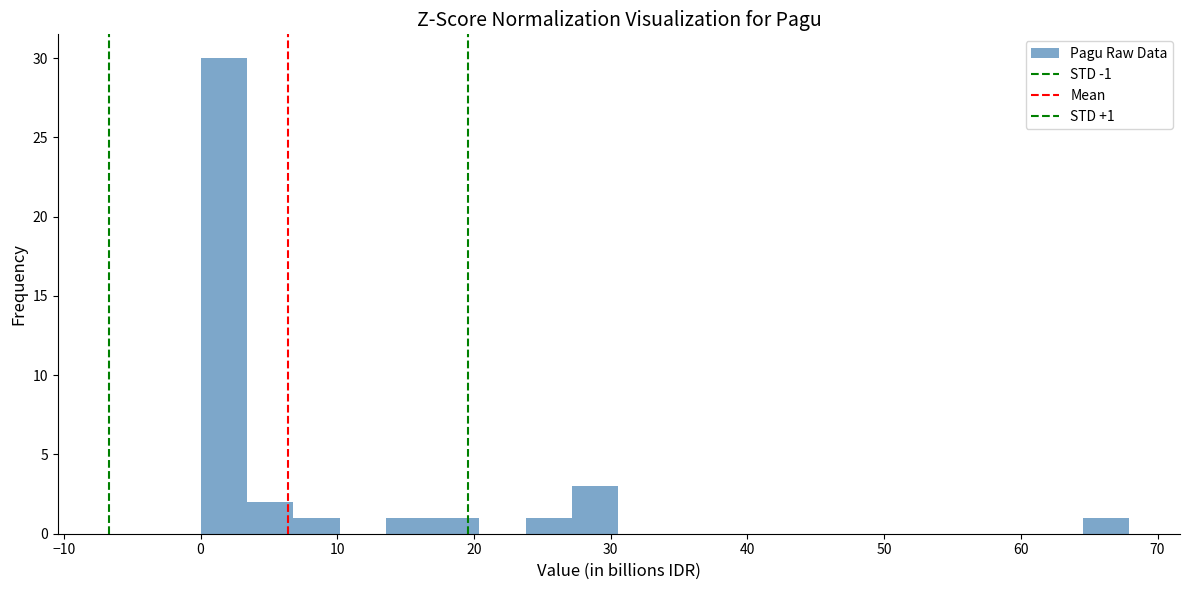

Around what value on the x-axis is the tallest bar? Give the approximate position of its centre, as read against the axis.

2